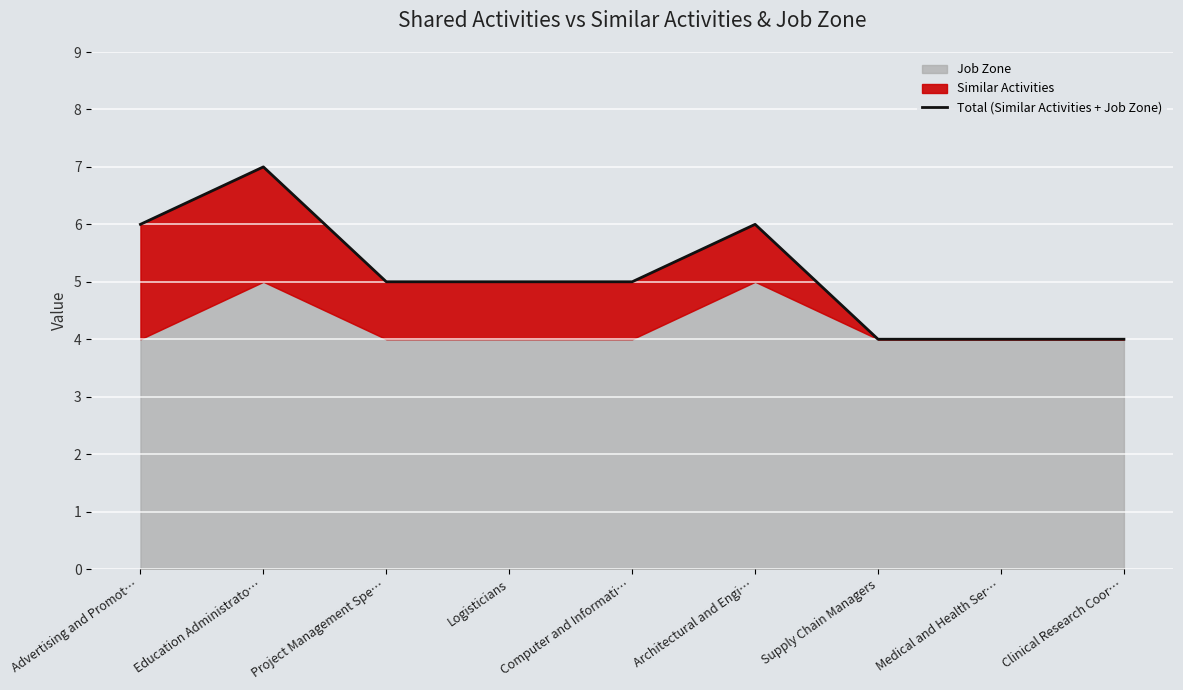

List the labels in order of value, smallest first.

Supply Chain Managers, Medical and Health Ser…, Clinical Research Coor…, Project Management Spe…, Logisticians, Computer and Informati…, Advertising and Promot…, Architectural and Engi…, Education Administrato…